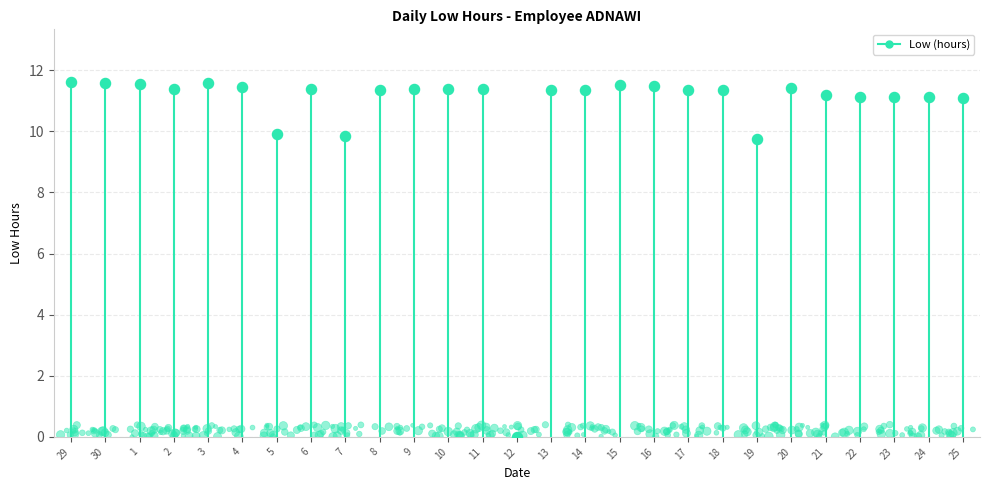

What is the ratio of the value at 29 to the value at 22?

1.0